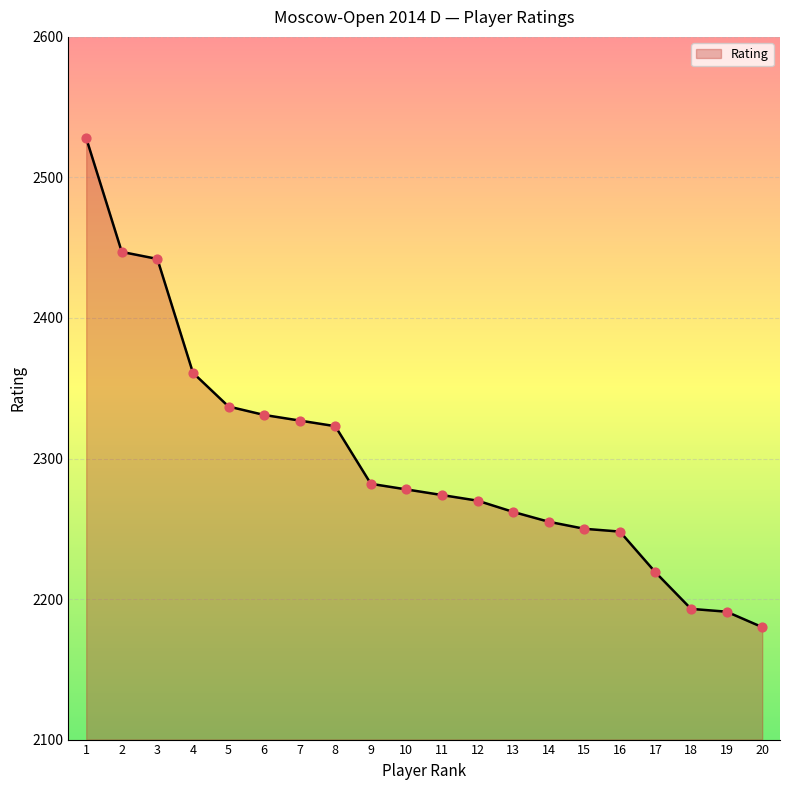

What is the ratio of the value at 17 to the value at 14?

1.0